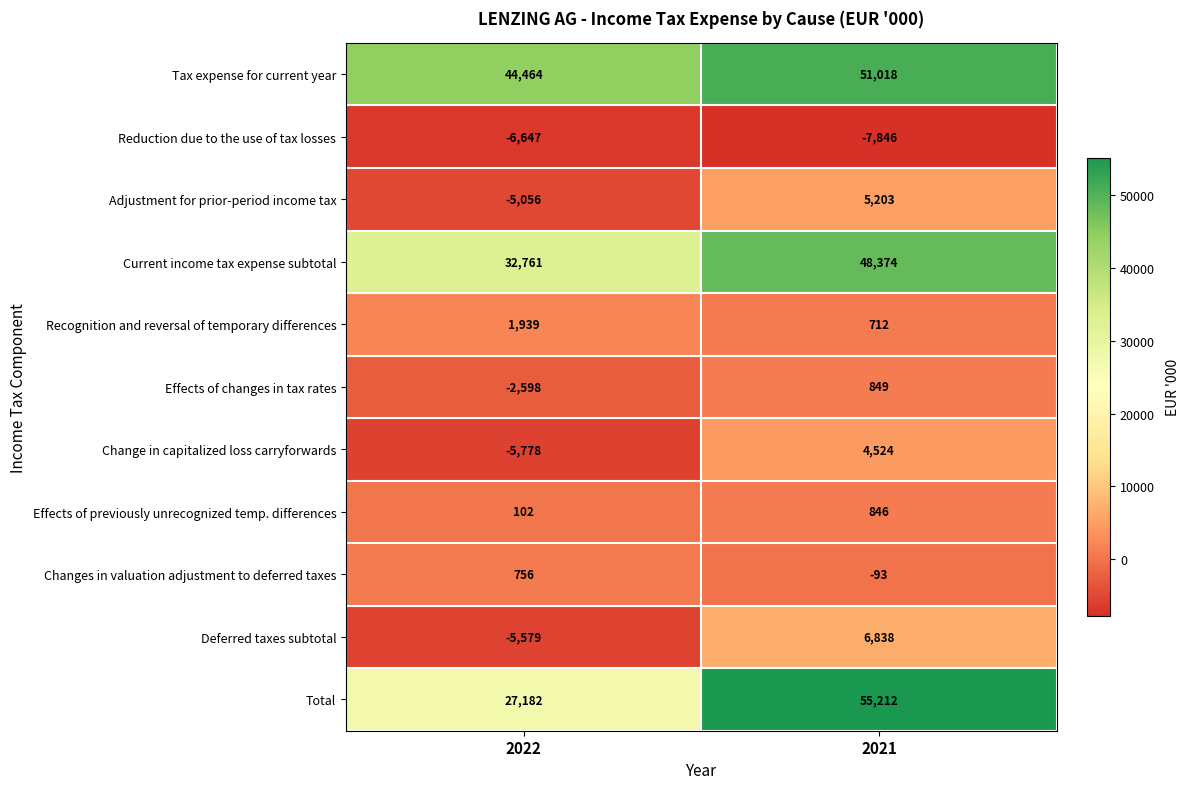

What is the difference between the Adjustment for prior-period income tax values at 2022 and 2021?

10259